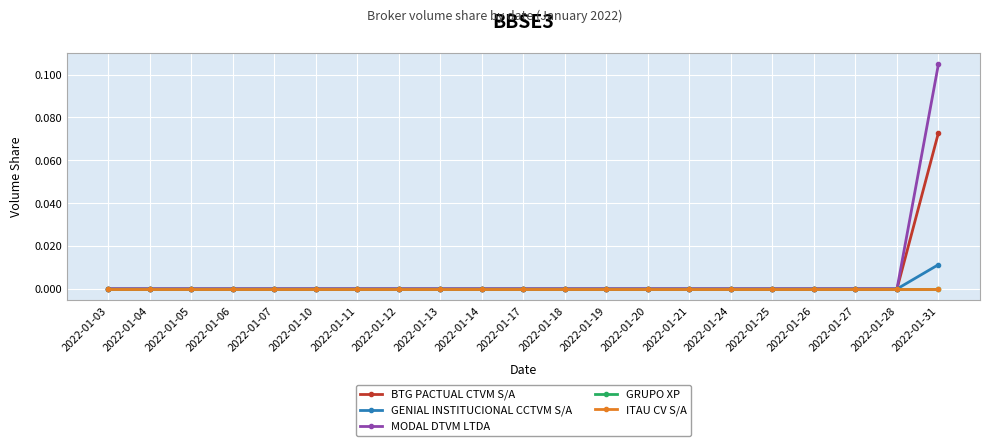

Reading left to right, what are all the values shown in this chart?

BTG PACTUAL CTVM S/A: 2022-01-03=0.0	2022-01-04=0.0	2022-01-05=0.0	2022-01-06=0.0	2022-01-07=0.0	2022-01-10=0.0	2022-01-11=0.0	2022-01-12=0.0	2022-01-13=0.0	2022-01-14=0.0	2022-01-17=0.0	2022-01-18=0.0	2022-01-19=0.0	2022-01-20=0.0	2022-01-21=0.0	2022-01-24=0.0	2022-01-25=0.0	2022-01-26=0.0	2022-01-27=0.0	2022-01-28=0.0	2022-01-31=0.1
GENIAL INSTITUCIONAL CCTVM S/A: 2022-01-03=0.0	2022-01-04=0.0	2022-01-05=0.0	2022-01-06=0.0	2022-01-07=0.0	2022-01-10=0.0	2022-01-11=0.0	2022-01-12=0.0	2022-01-13=0.0	2022-01-14=0.0	2022-01-17=0.0	2022-01-18=0.0	2022-01-19=0.0	2022-01-20=0.0	2022-01-21=0.0	2022-01-24=0.0	2022-01-25=0.0	2022-01-26=0.0	2022-01-27=0.0	2022-01-28=0.0	2022-01-31=0.0
MODAL DTVM LTDA: 2022-01-03=0.0	2022-01-04=0.0	2022-01-05=0.0	2022-01-06=0.0	2022-01-07=0.0	2022-01-10=0.0	2022-01-11=0.0	2022-01-12=0.0	2022-01-13=0.0	2022-01-14=0.0	2022-01-17=0.0	2022-01-18=0.0	2022-01-19=0.0	2022-01-20=0.0	2022-01-21=0.0	2022-01-24=0.0	2022-01-25=0.0	2022-01-26=0.0	2022-01-27=0.0	2022-01-28=0.0	2022-01-31=0.1
GRUPO XP: 2022-01-03=0.0	2022-01-04=0.0	2022-01-05=0.0	2022-01-06=0.0	2022-01-07=0.0	2022-01-10=0.0	2022-01-11=0.0	2022-01-12=0.0	2022-01-13=0.0	2022-01-14=0.0	2022-01-17=0.0	2022-01-18=0.0	2022-01-19=0.0	2022-01-20=0.0	2022-01-21=0.0	2022-01-24=0.0	2022-01-25=0.0	2022-01-26=0.0	2022-01-27=0.0	2022-01-28=0.0	2022-01-31=0.0
ITAU CV S/A: 2022-01-03=0.0	2022-01-04=0.0	2022-01-05=0.0	2022-01-06=0.0	2022-01-07=0.0	2022-01-10=0.0	2022-01-11=0.0	2022-01-12=0.0	2022-01-13=0.0	2022-01-14=0.0	2022-01-17=0.0	2022-01-18=0.0	2022-01-19=0.0	2022-01-20=0.0	2022-01-21=0.0	2022-01-24=0.0	2022-01-25=0.0	2022-01-26=0.0	2022-01-27=0.0	2022-01-28=0.0	2022-01-31=0.0